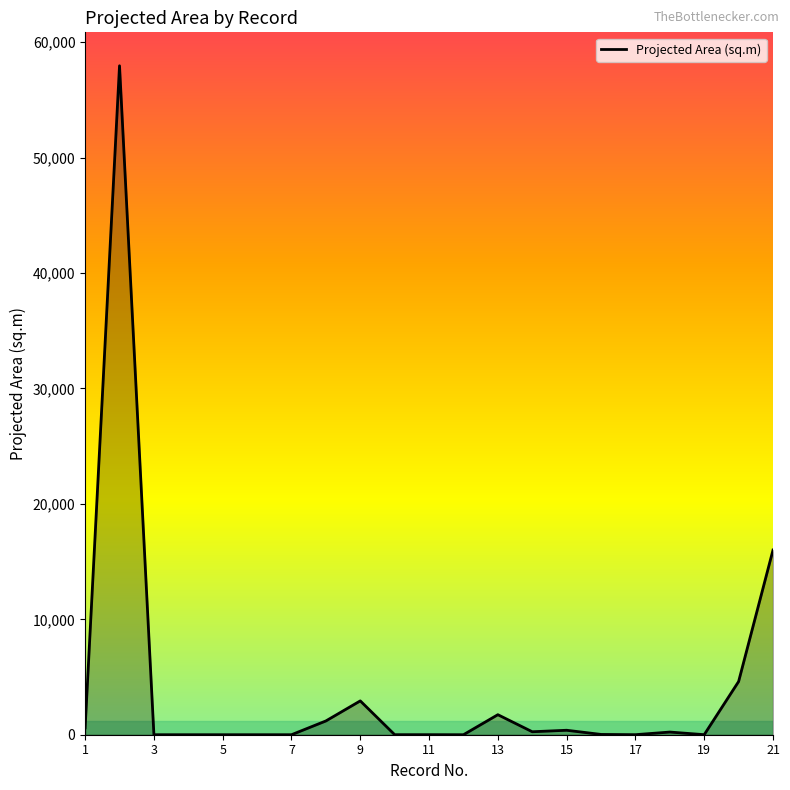

What is the difference between the maximum and minimum values?

57956.6